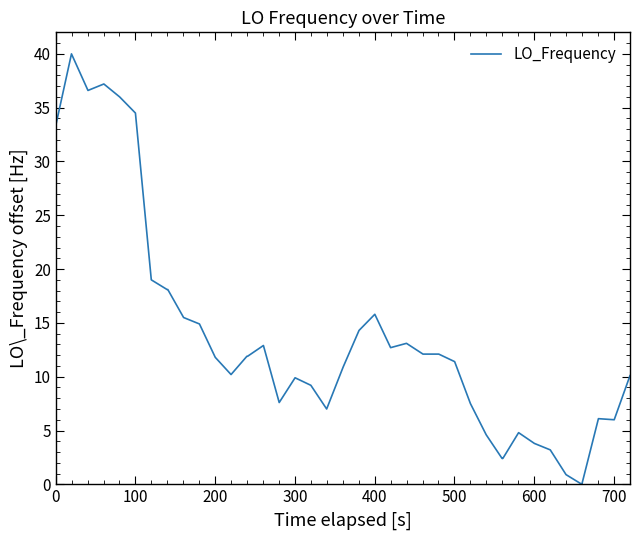

What is the difference between the maximum and minimum values?

40.0